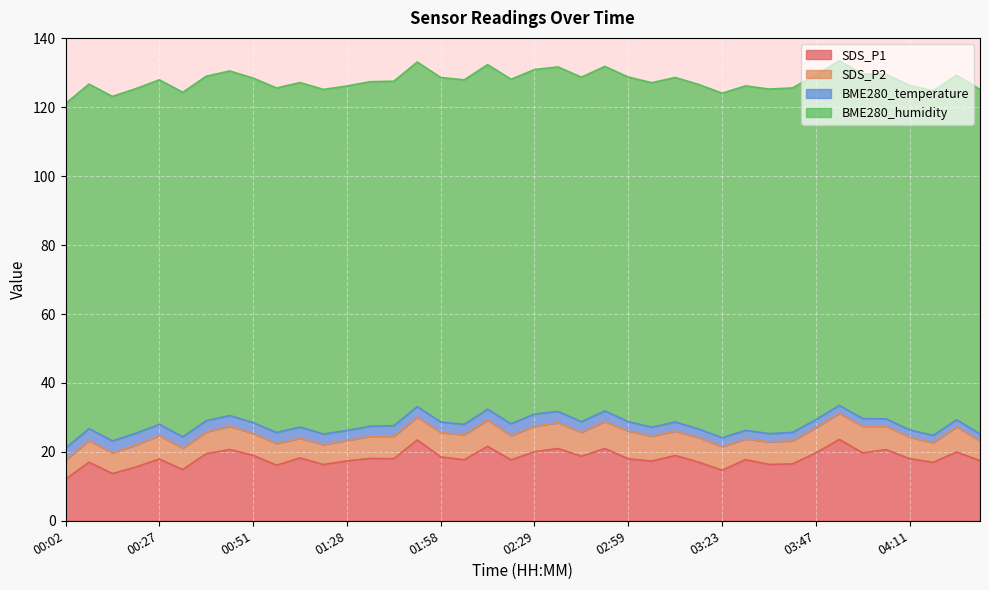

True or false: SDS_P1 has a value of 26.4 at 00:27.

False